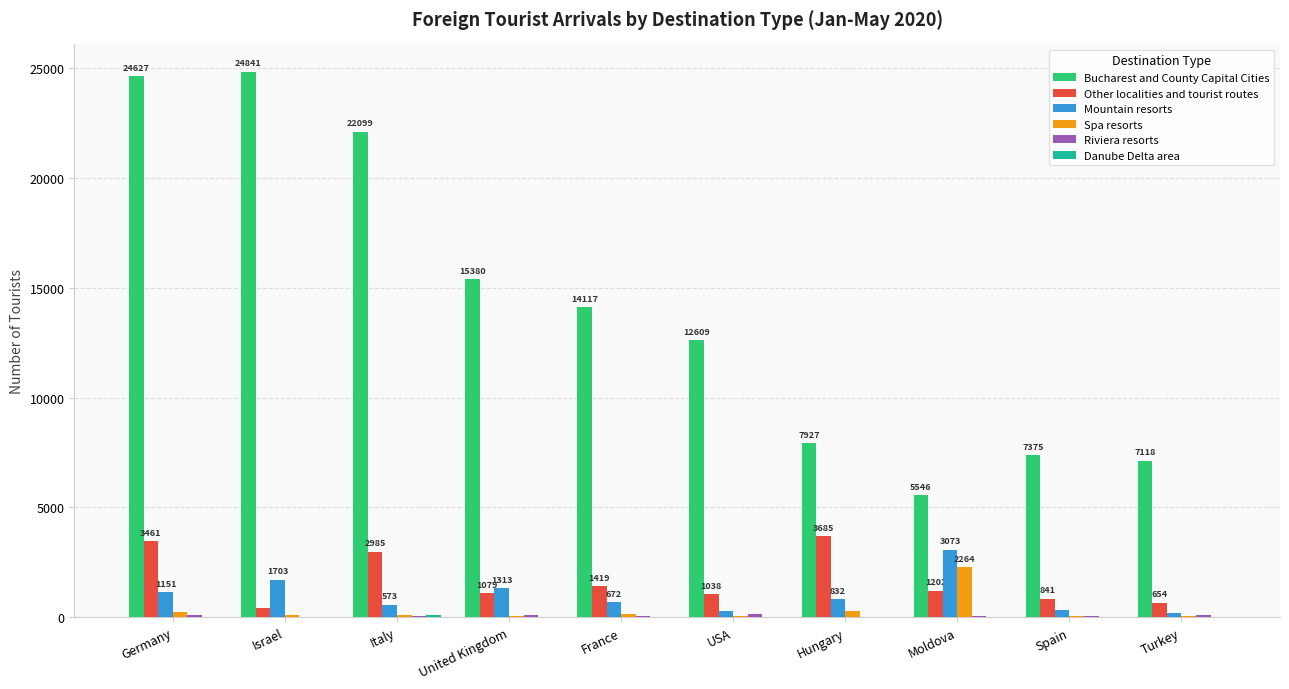

What is the average value of the Other localities and tourist routes series?

1676